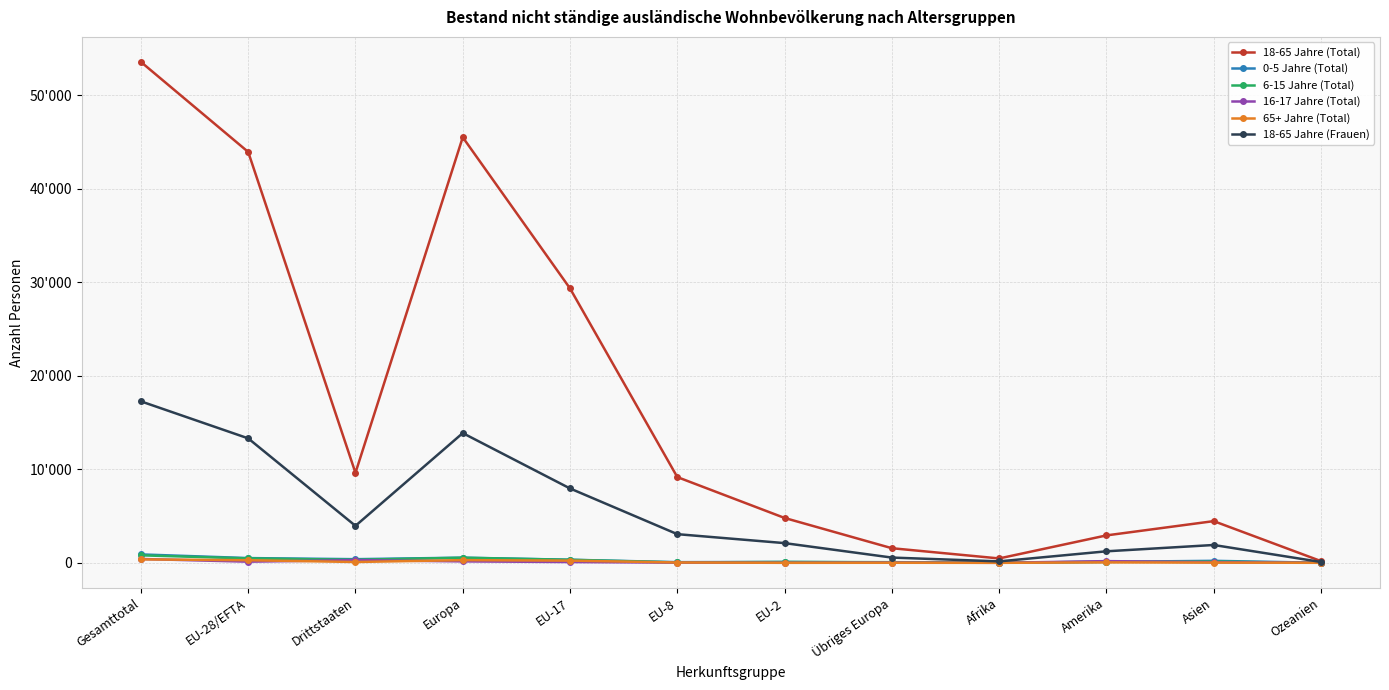

Reading right to left, extract all data points from this chart.

18-65 Jahre (Total): Ozeanien=186	Asien=4462	Amerika=2935	Afrika=471	Übriges Europa=1565	EU-2=4801	EU-8=9173	EU-17=29348	Europa=45513	Drittstaaten=9625	EU-28/EFTA=43948	Gesamttotal=53573
0-5 Jahre (Total): Ozeanien=7	Asien=216	Amerika=107	Afrika=18	Übriges Europa=44	EU-2=95	EU-8=73	EU-17=332	Europa=554	Drittstaaten=392	EU-28/EFTA=510	Gesamttotal=902
6-15 Jahre (Total): Ozeanien=4	Asien=127	Amerika=111	Afrika=14	Übriges Europa=71	EU-2=92	EU-8=44	EU-17=325	Europa=547	Drittstaaten=327	EU-28/EFTA=476	Gesamttotal=803
16-17 Jahre (Total): Ozeanien=8	Asien=65	Amerika=185	Afrika=3	Übriges Europa=31	EU-2=9	EU-8=22	EU-17=87	Europa=154	Drittstaaten=292	EU-28/EFTA=123	Gesamttotal=415
65+ Jahre (Total): Ozeanien=5	Asien=24	Amerika=49	Afrika=2	Übriges Europa=10	EU-2=3	EU-8=37	EU-17=237	Europa=291	Drittstaaten=90	EU-28/EFTA=281	Gesamttotal=371
18-65 Jahre (Frauen): Ozeanien=91	Asien=1910	Amerika=1234	Afrika=157	Übriges Europa=564	EU-2=2110	EU-8=3068	EU-17=7956	Europa=13878	Drittstaaten=3958	EU-28/EFTA=13314	Gesamttotal=17272